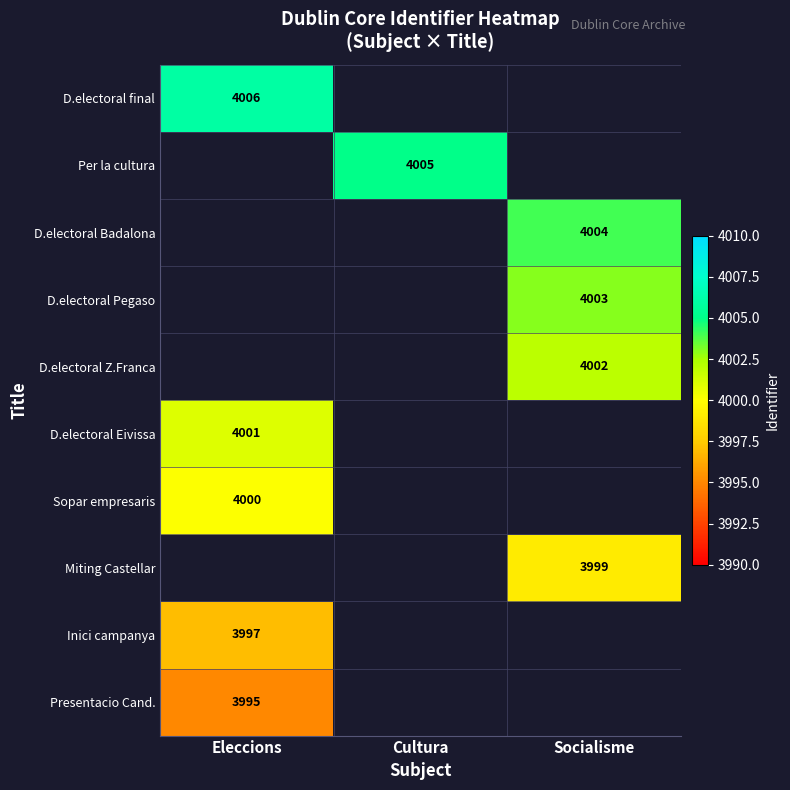

Is the value of D.electoral Badalona at Socialisme greater than the value of Presentacio Cand. at Eleccions?

Yes